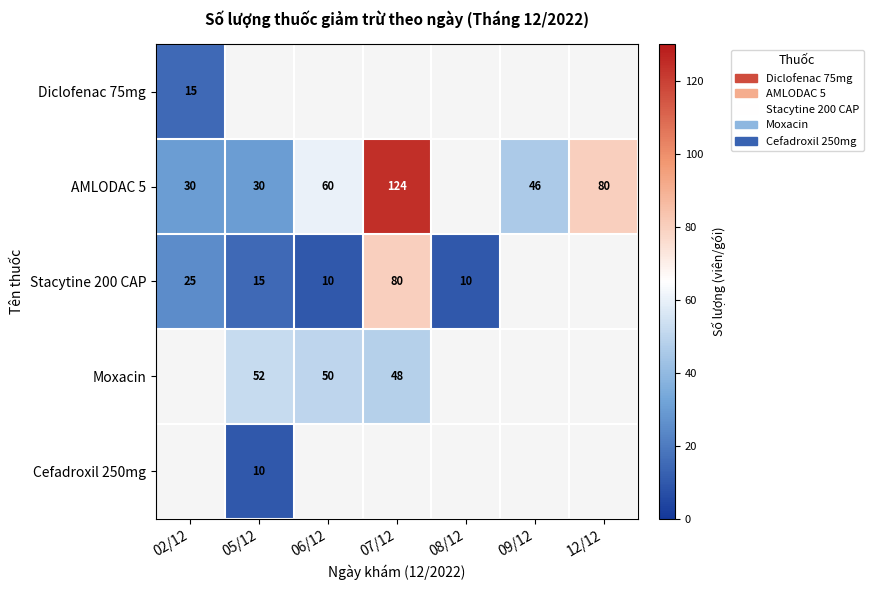

At how many categories does at least one series exceed 94?

1